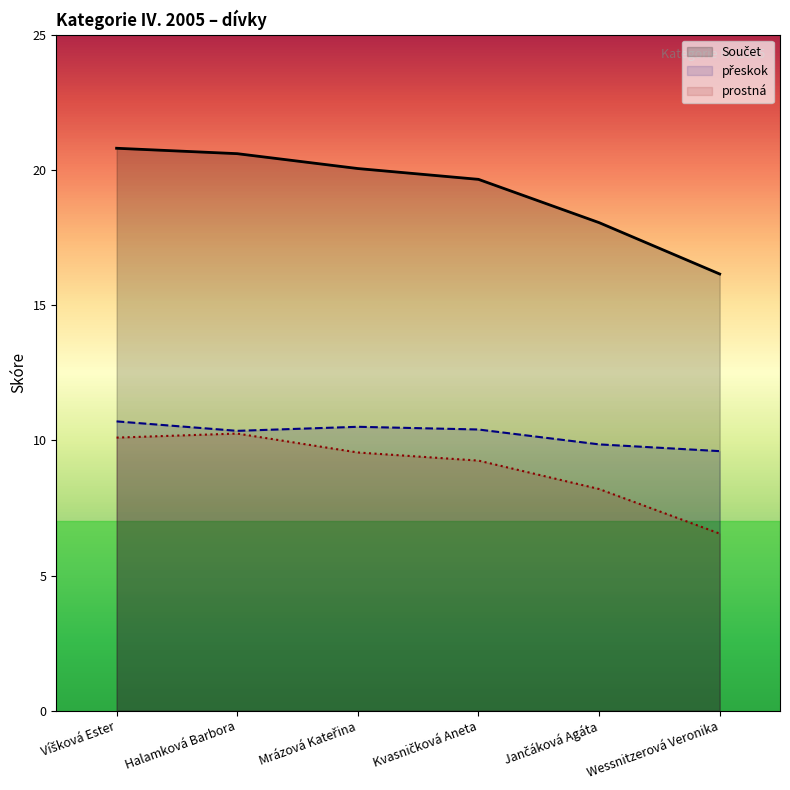

True or false: přeskok has more than 2 points higher than both neighbors.

False